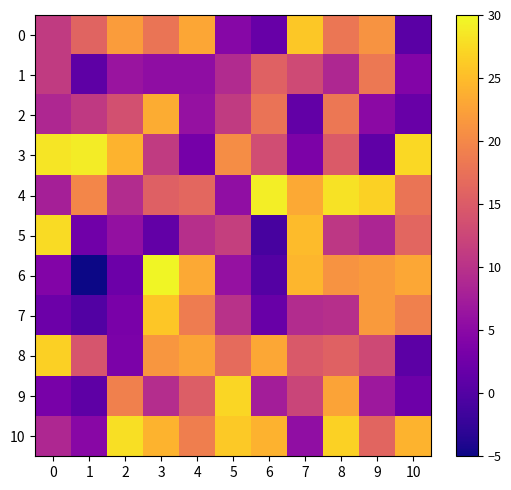

Reading left to right, what are all the values shown in this chart?

0: 0=11.0	1=16.0	2=22.0	3=18.0	4=23.0	5=4.7	6=1.7	7=26.0	8=18.0	9=21.2	10=0.6
1: 0=11.0	1=1.0	2=6.4	3=5.5	4=5.5	5=9.1	6=15.7	7=13.0	8=8.7	9=18.4	10=4.2
2: 0=8.8	1=11.0	2=13.7	3=23.6	4=6.0	5=11.0	6=17.8	7=1.4	8=18.2	9=5.1	10=2.0
3: 0=28.5	1=29.0	2=24.3	3=11.0	4=2.9	5=20.5	6=13.2	7=3.7	8=14.9	9=1.0	10=27.3
4: 0=7.8	1=19.9	2=9.4	3=15.6	4=16.4	5=5.5	6=29.1	7=23.3	8=28.2	9=26.8	10=17.9
5: 0=27.7	1=2.7	2=5.9	3=1.4	4=9.8	5=11.7	6=-1.0	7=24.9	8=10.7	9=8.4	10=16.3
6: 0=4.2	1=-5.0	2=2.2	3=29.6	4=23.2	5=6.0	6=0.2	7=24.5	8=21.2	9=21.9	10=23.1
7: 0=2.2	1=0.0	2=3.5	3=25.9	4=18.7	5=9.9	6=1.9	7=9.3	8=9.8	9=21.9	10=19.1
8: 0=26.6	1=14.2	2=3.6	3=21.4	4=22.8	5=16.8	6=23.1	7=14.8	8=15.7	9=12.8	10=0.8
9: 0=3.2	1=0.9	2=19.1	3=9.4	4=15.3	5=27.2	6=7.5	7=12.3	8=22.7	9=6.9	10=2.3
10: 0=8.7	1=4.8	2=27.9	3=24.2	4=19.0	5=26.1	6=24.1	7=5.6	8=26.8	9=16.2	10=24.2